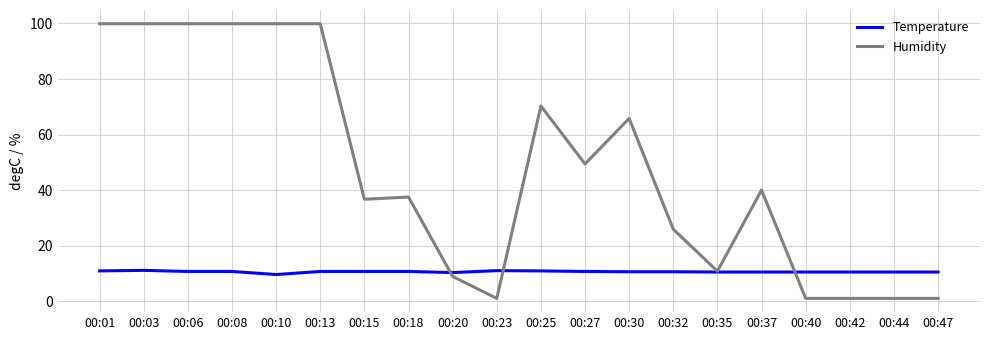

How many values in the Humidity series are below 40?

10